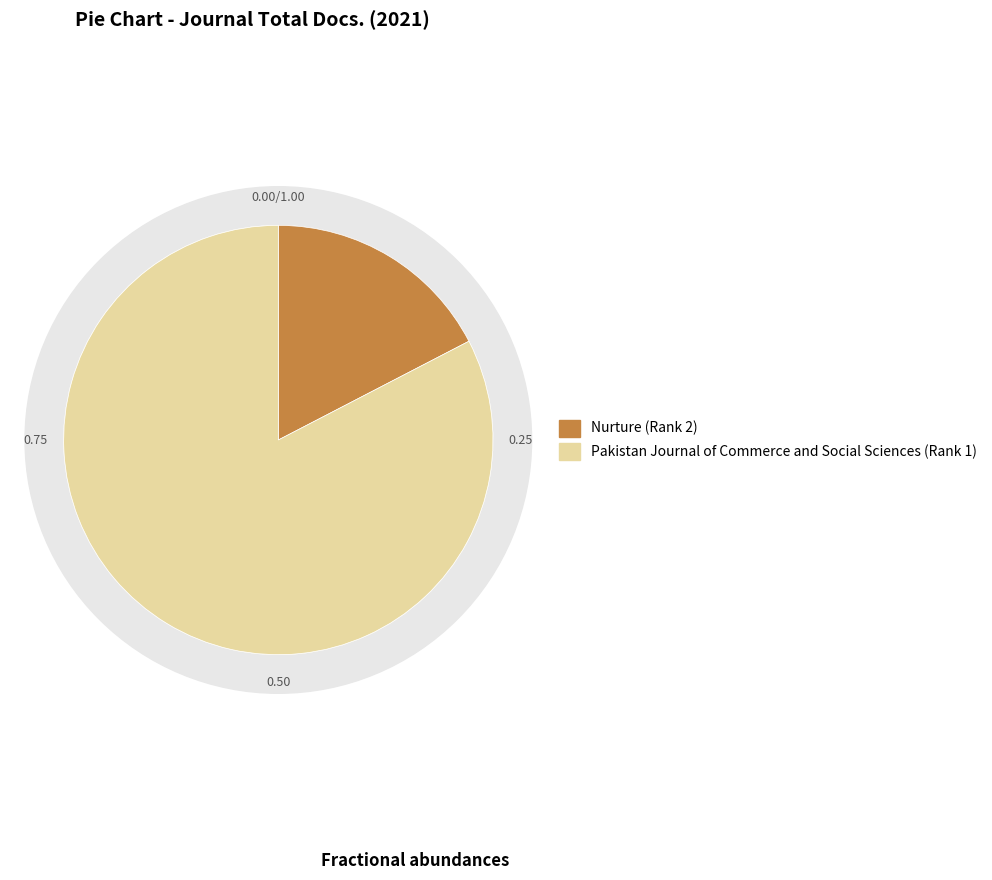

What is the smallest slice in the pie chart?

Nurture (Rank 2)